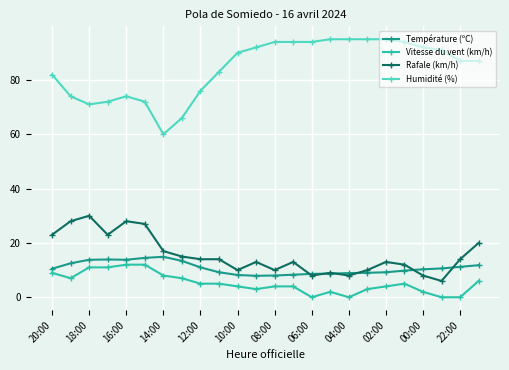

What is the maximum value for Température (ºC)?

14.9